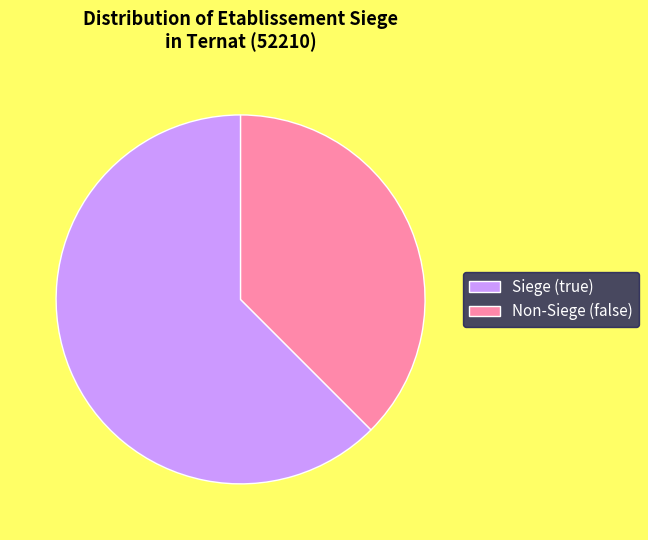

Between Non-Siege (false) and Siege (true), which is larger?

Siege (true)